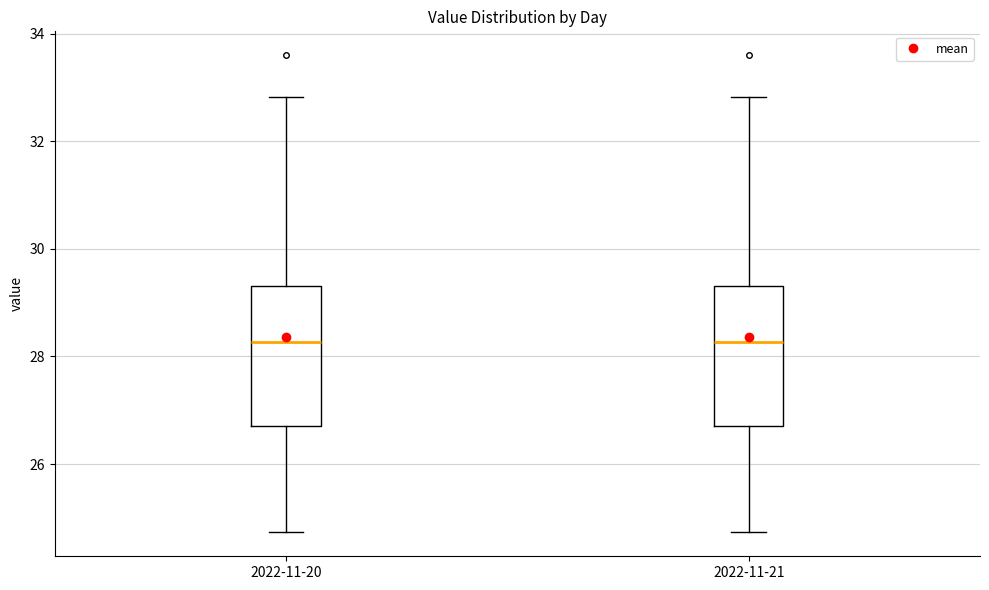

Where is the upper edge of the box for 2022-11-20 on the y-axis? The values are not printed on the chart, so give them approximately, as read against the axis.

29.4